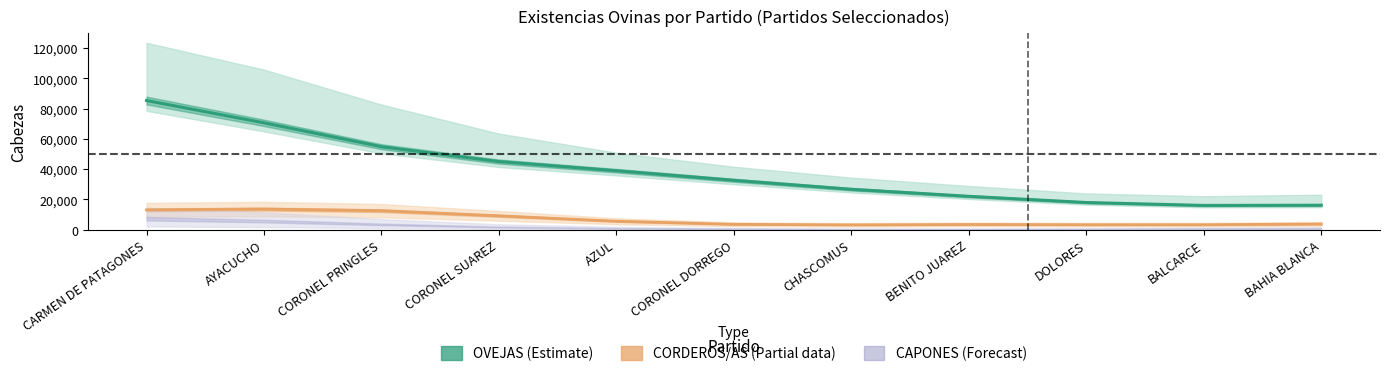

True or false: OVEJAS and TOTAL OVINOS intersect in this chart.

False